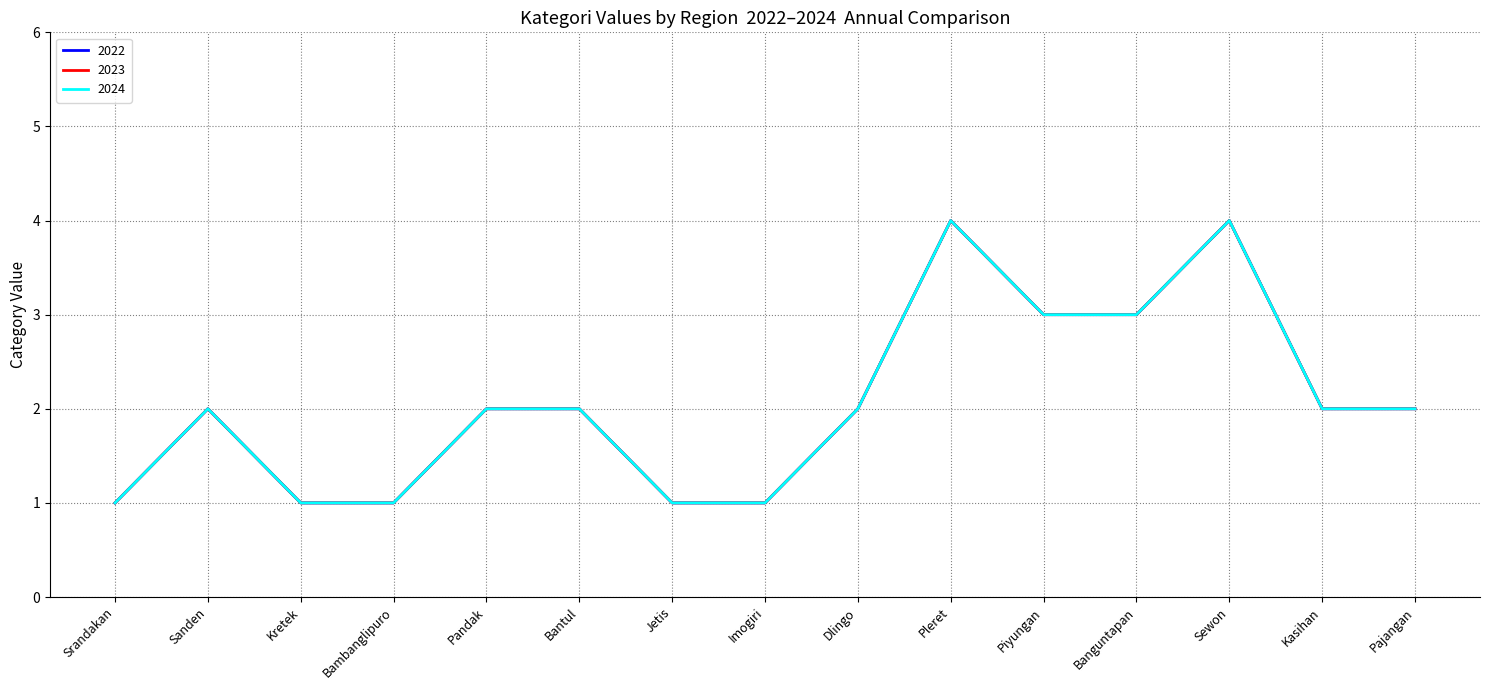

What is the value of the 2024 point at the 7th from the left?

1